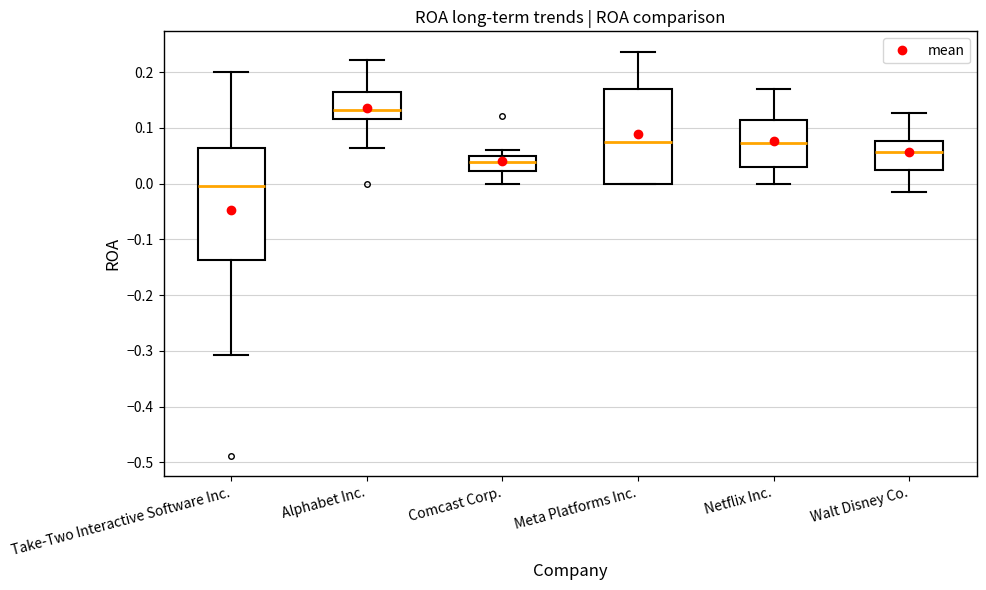

Which box is the tallest, from its lower edge to its upper edge?

Take-Two Interactive Software Inc.